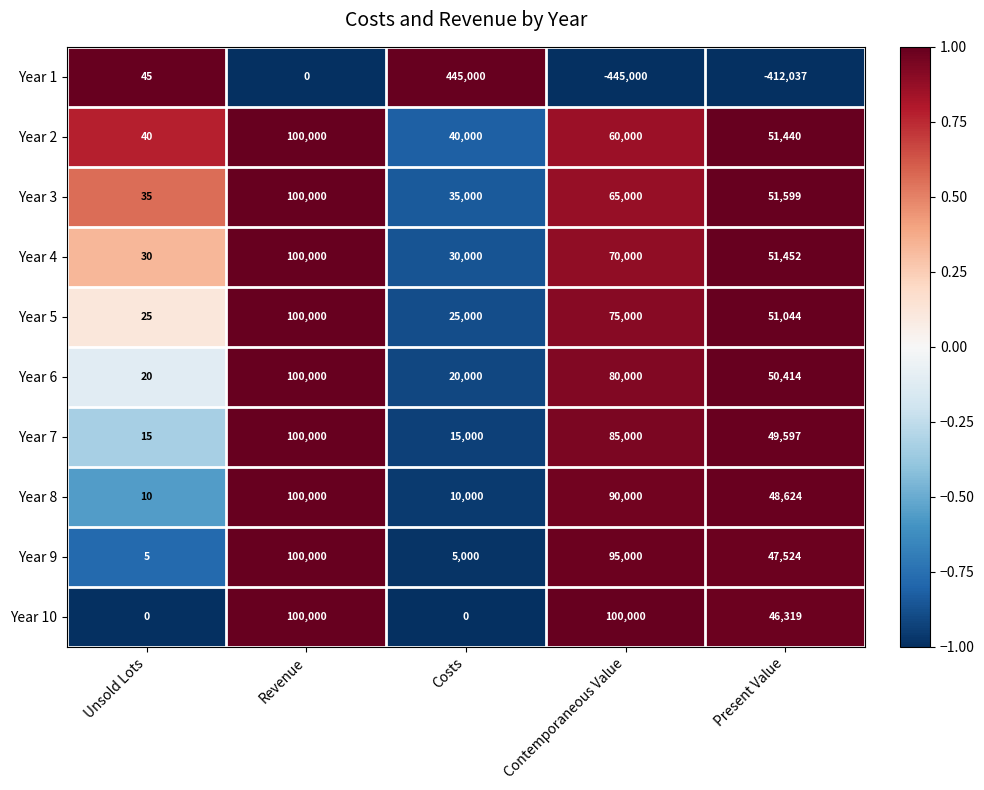

Which series changed the most between Revenue and Contemporaneous Value?

Year 1